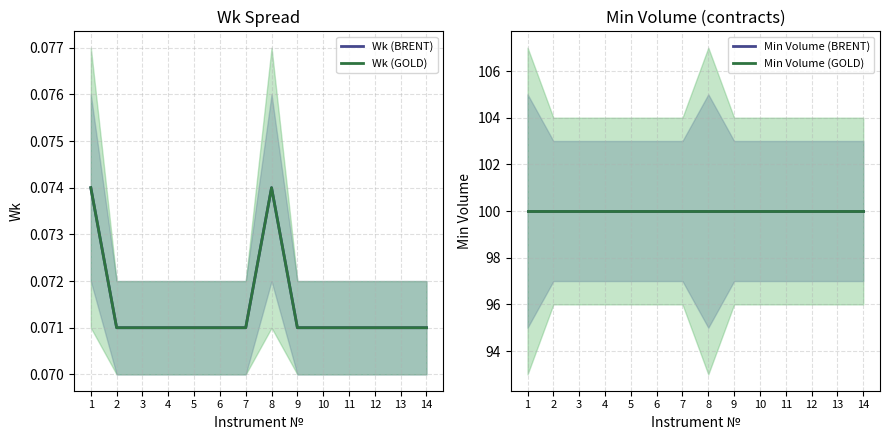

Reading right to left, transcribe all the data shown in this chart.

Wk (BRENT): 14=0.1	13=0.1	12=0.1	11=0.1	10=0.1	9=0.1	8=0.1	7=0.1	6=0.1	5=0.1	4=0.1	3=0.1	2=0.1	1=0.1
Wk (GOLD): 14=0.1	13=0.1	12=0.1	11=0.1	10=0.1	9=0.1	8=0.1	7=0.1	6=0.1	5=0.1	4=0.1	3=0.1	2=0.1	1=0.1
Min Volume (BRENT): 14=100.0	13=100.0	12=100.0	11=100.0	10=100.0	9=100.0	8=100.0	7=100.0	6=100.0	5=100.0	4=100.0	3=100.0	2=100.0	1=100.0
Min Volume (GOLD): 14=100.0	13=100.0	12=100.0	11=100.0	10=100.0	9=100.0	8=100.0	7=100.0	6=100.0	5=100.0	4=100.0	3=100.0	2=100.0	1=100.0